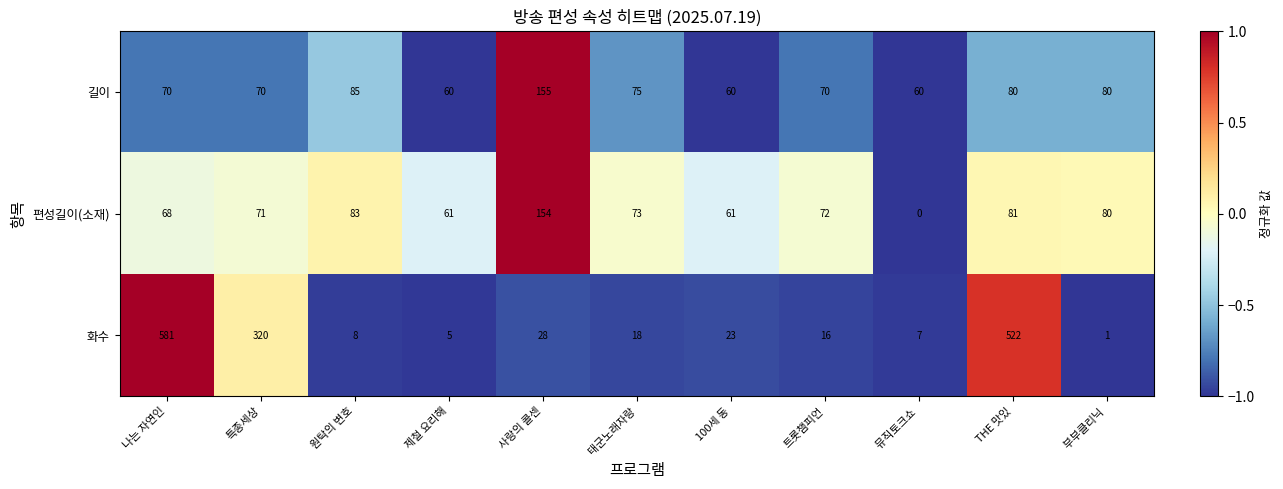

What is the lowest value of the 길이 series?

60